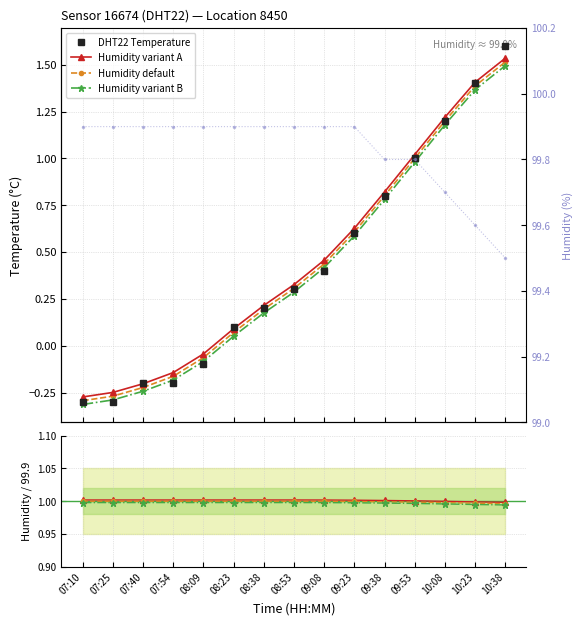

What is the average value of the humidity series?

99.8